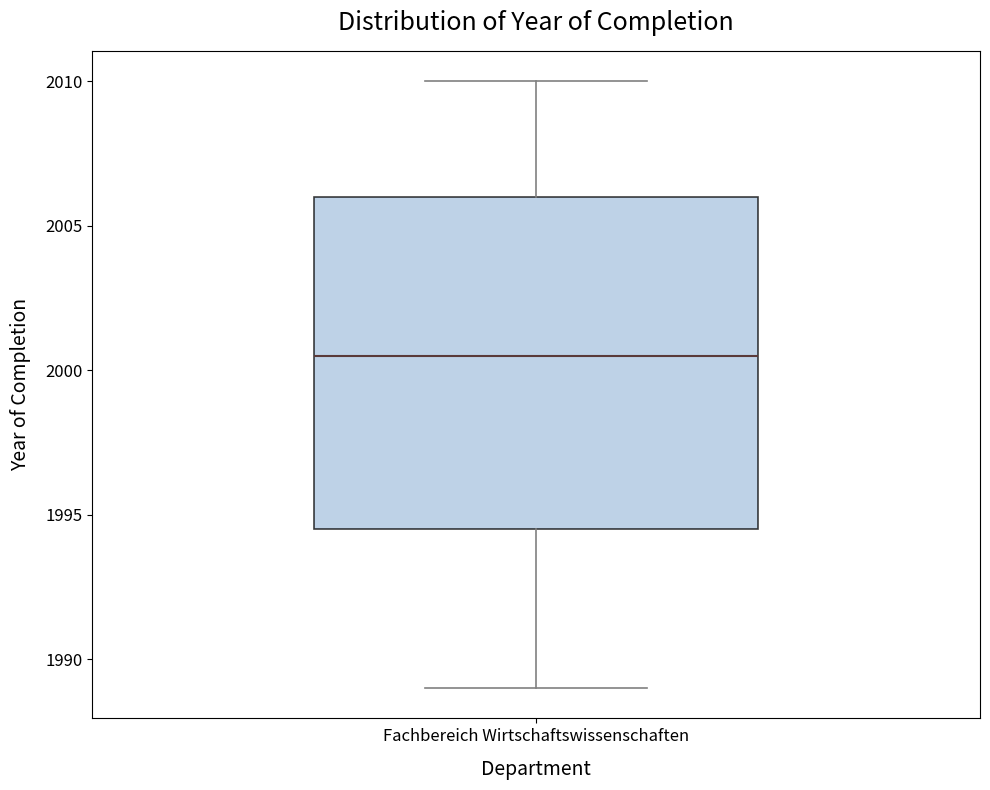

Where is the upper edge of the box for Fachbereich Wirtschaftswissenschaften on the y-axis? The values are not printed on the chart, so give them approximately, as read against the axis.

2006.0